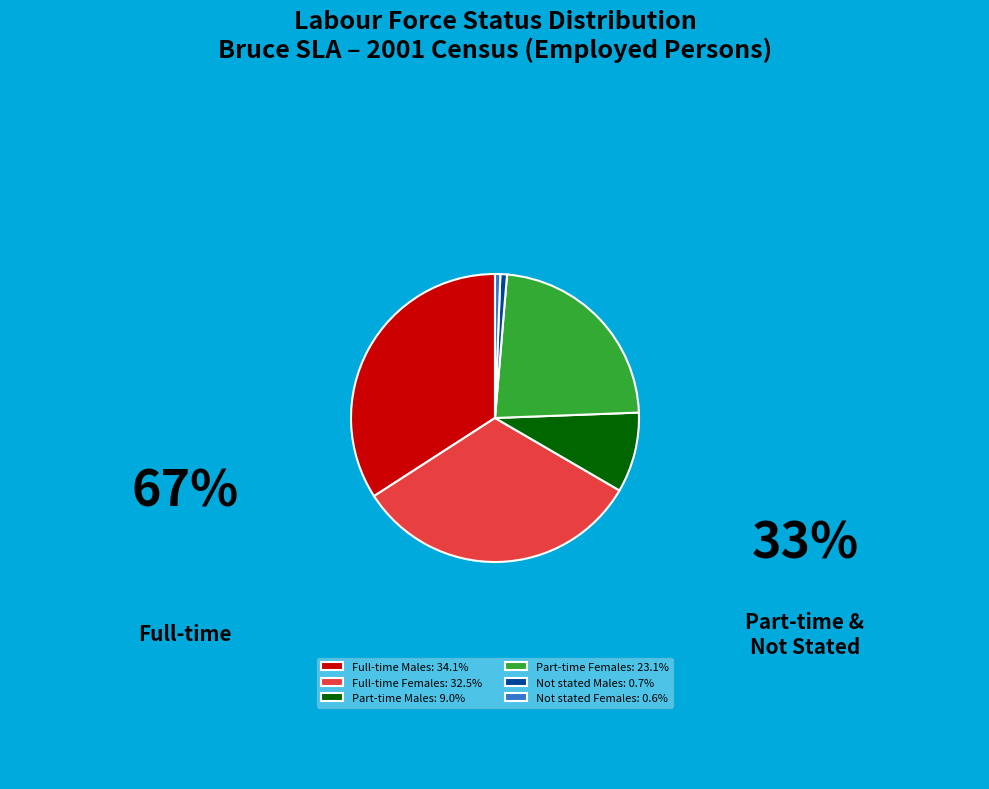

Which slice is the largest?

Full-time Males